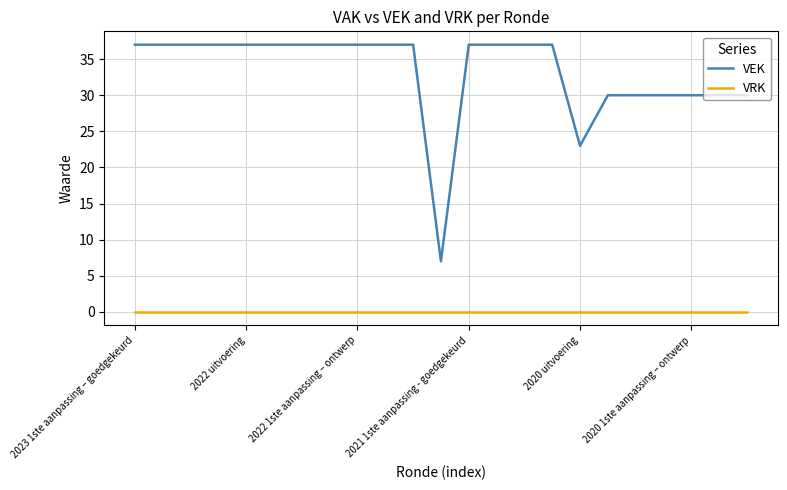

True or false: VRK and VEK cross at least once.

False